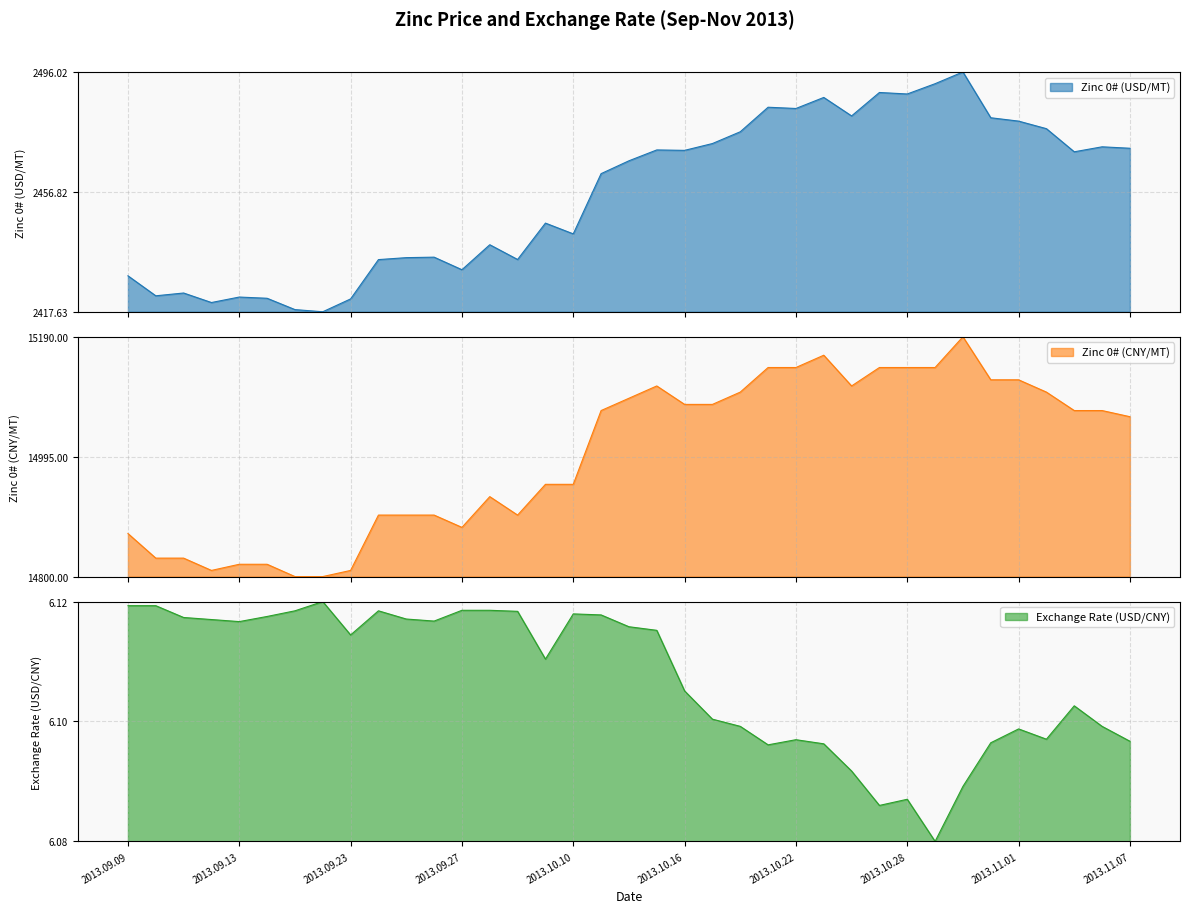

In Zinc 0# (CNY/MT), how many points are lower than both neighbors (excluding endpoints)?

4